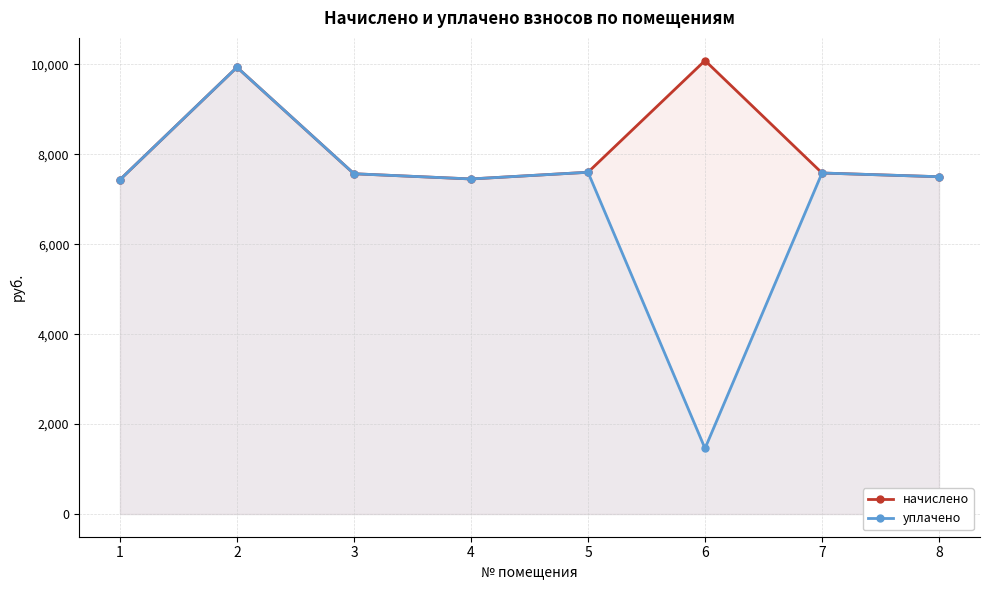

Where does the начислено series first go above 7584?

2